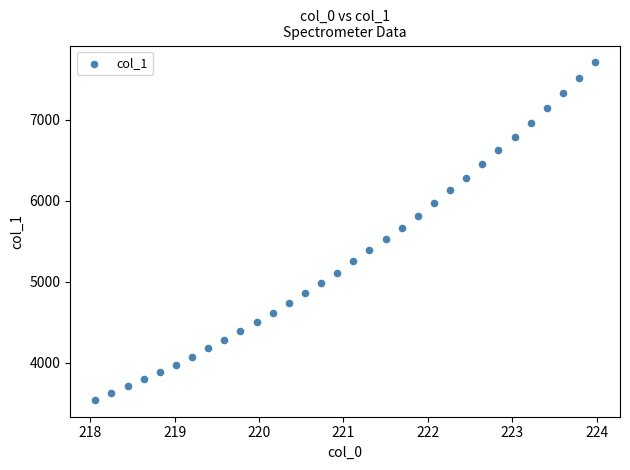

What is the range of X values (max minus min)?

5.9